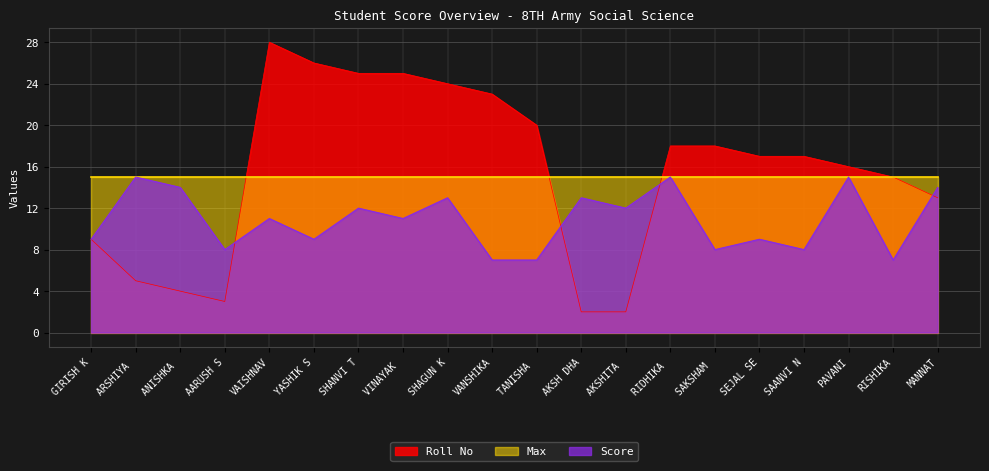

What are all the series names shown in the legend?

Roll No, Max, Score